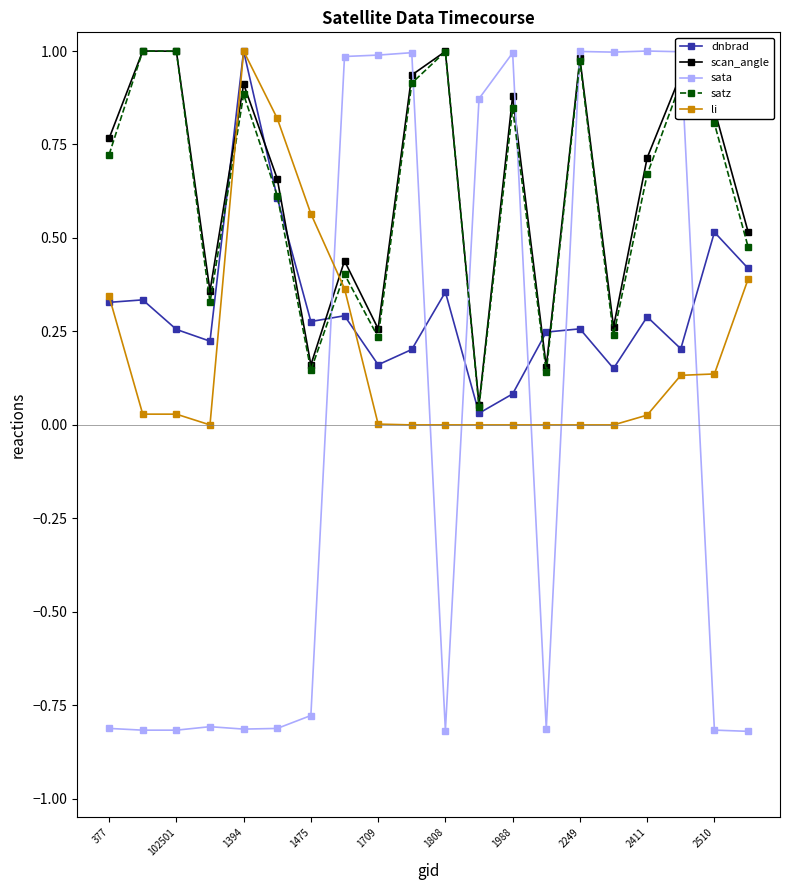

After their last crossing, which series has the higher values: scan_angle or dnbrad?

scan_angle